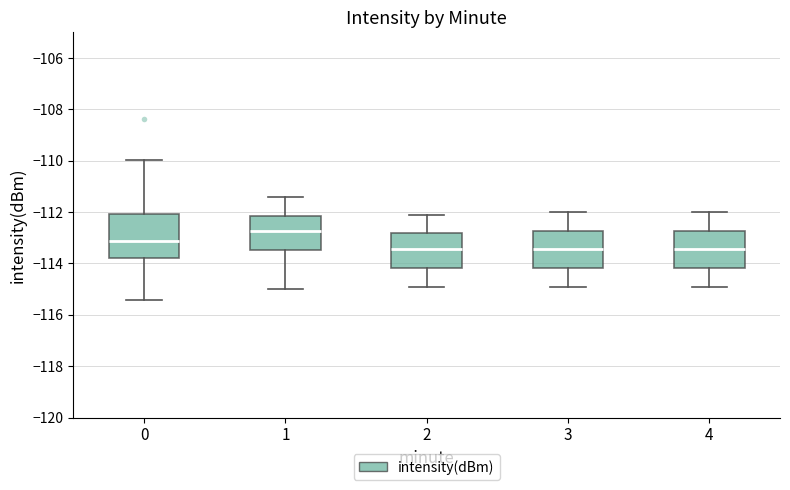

Reading left to right, transcribe this box plot: for each box, give where its median line is, the range the box spans, and where its two whiskers end, as read against the y-axis. The values are not printed on the chart, so give them approximately, as read against the axis.

0: median -113.2, box -113.8 to -112.0, whiskers -115.4 to -110.0
1: median -112.8, box -113.4 to -112.2, whiskers -115.0 to -111.4
2: median -113.4, box -114.2 to -112.8, whiskers -114.8 to -112.0
3: median -113.4, box -114.2 to -112.8, whiskers -114.8 to -112.0
4: median -113.4, box -114.2 to -112.8, whiskers -114.8 to -112.0